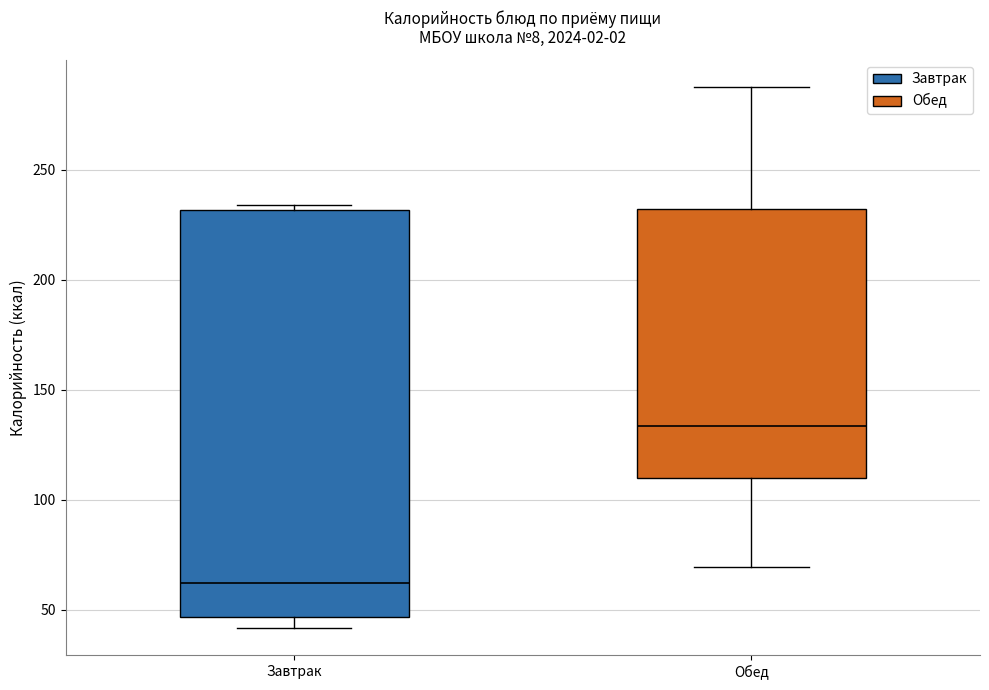

Reading left to right, transcribe this box plot: for each box, give where its median line is, the range the box spans, and where its two whiskers end, as read against the y-axis. The values are not printed on the chart, so give them approximately, as read against the axis.

Завтрак: median 60, box 45 to 230, whiskers 40 to 235
Обед: median 135, box 110 to 230, whiskers 70 to 290